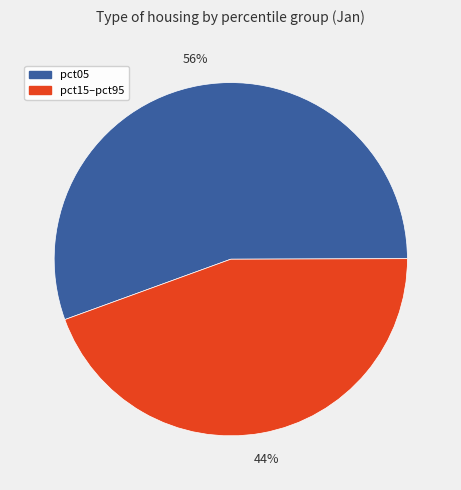

Which category has the biggest portion of the pie?

pct05